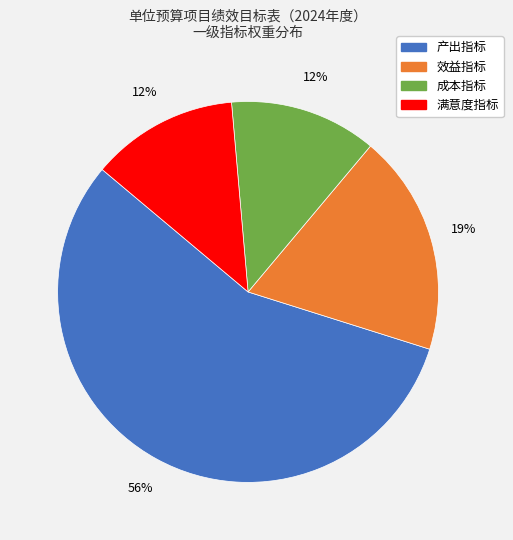

Does 产出指标 account for over 50% of the chart?

Yes